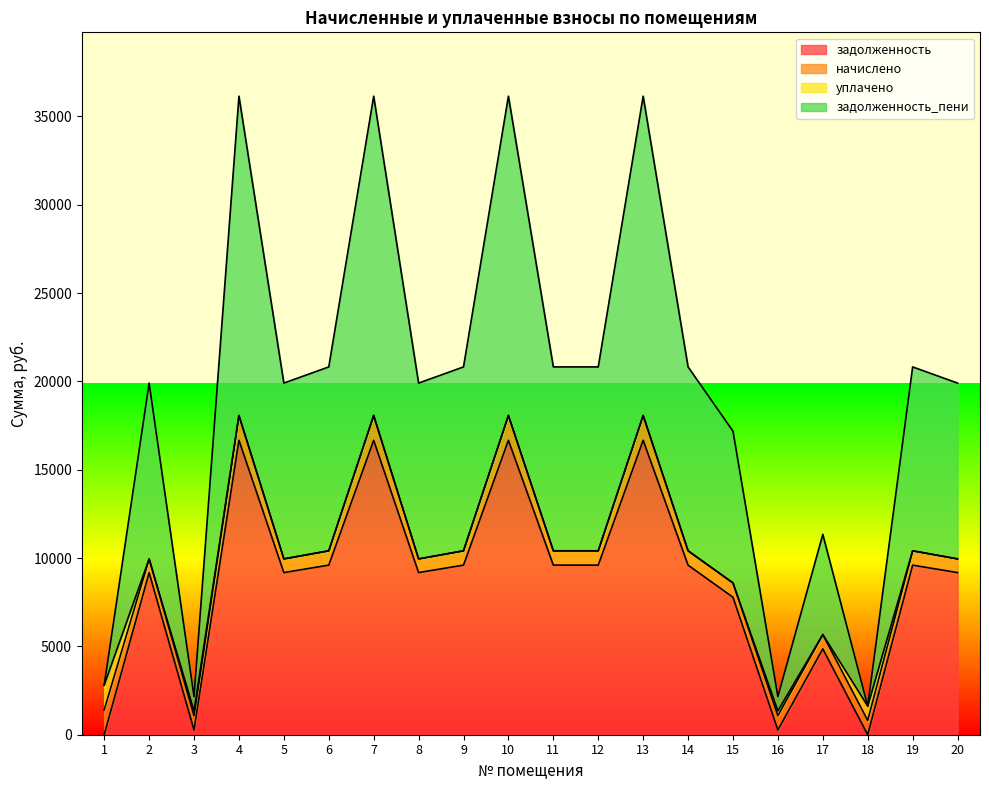

The value of задолженность at 15 is 1589.2. True or false?

False